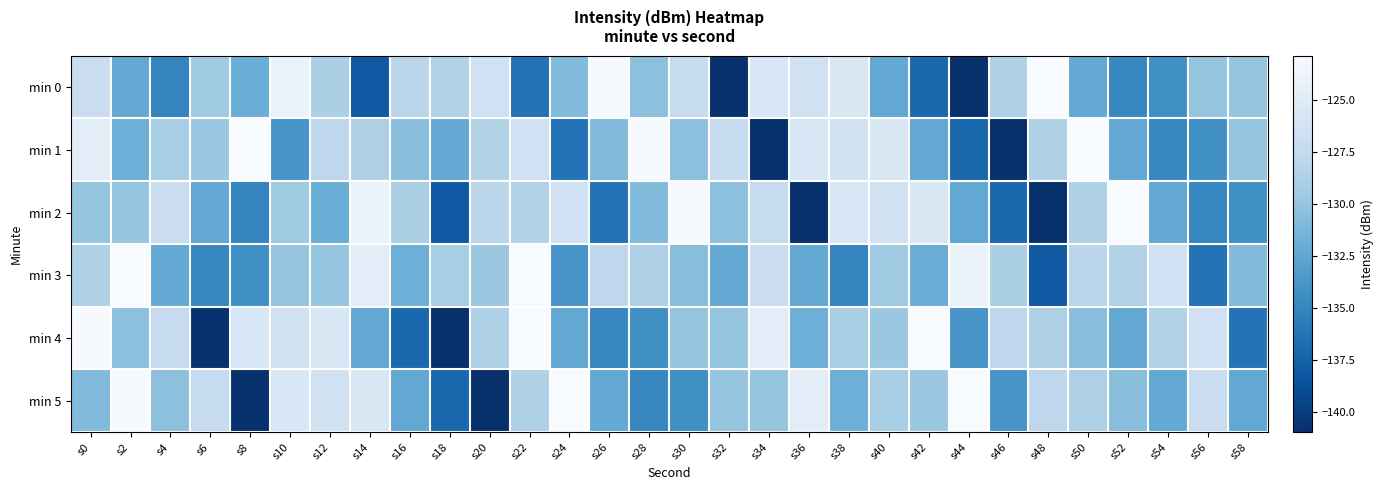

At which category is the sum across all series the highest?

s0